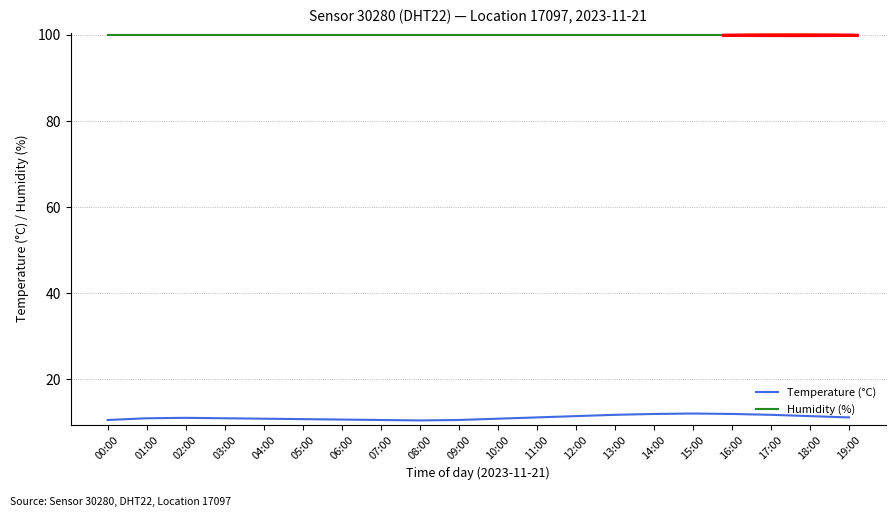

How many lines are shown in the chart?

2